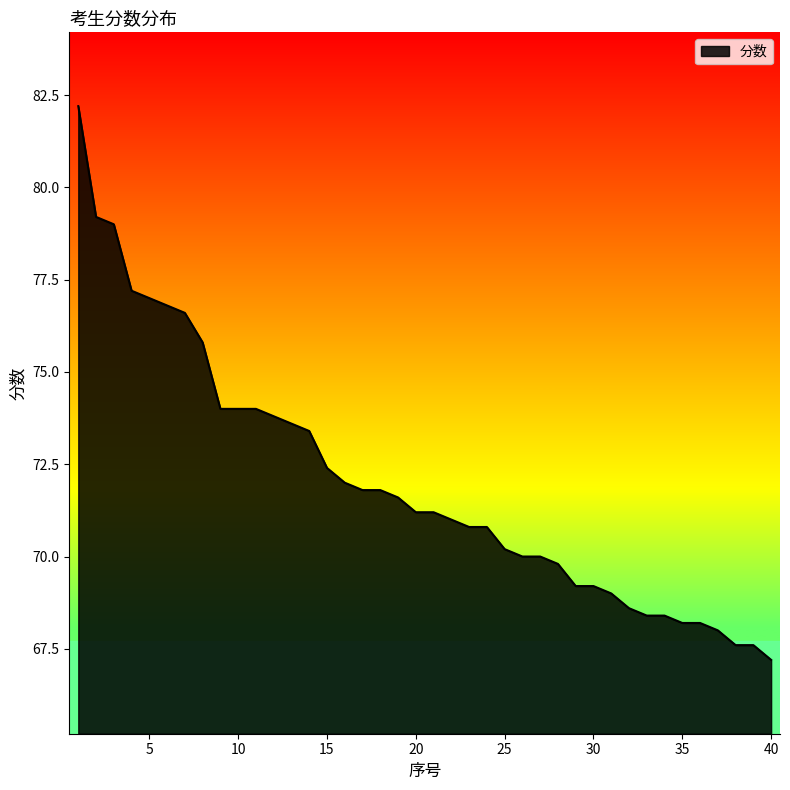

What is the smallest value displayed?

67.2